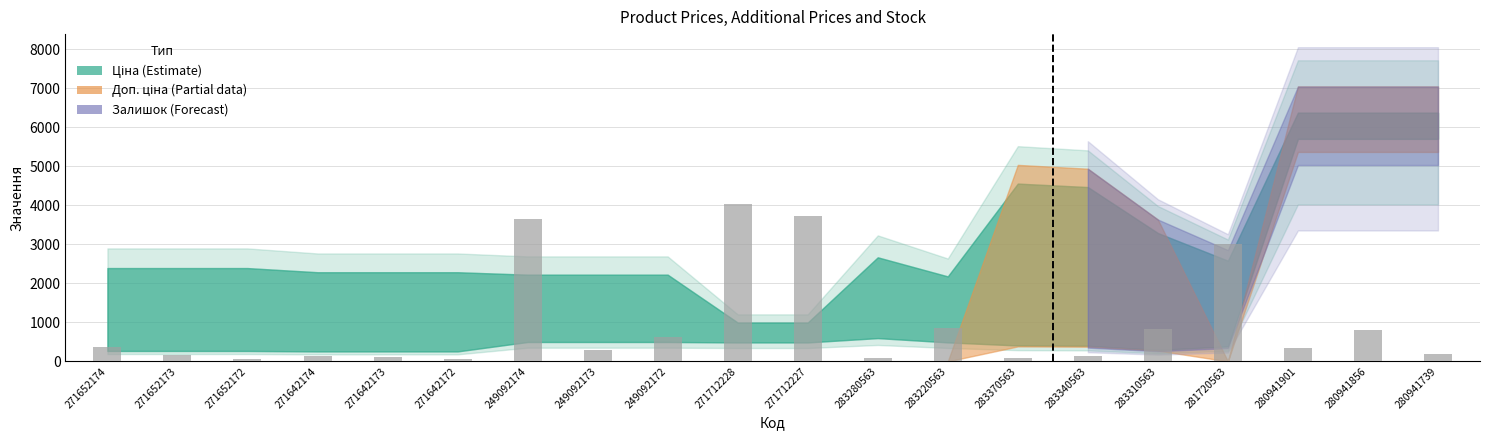

What is the sum of all values?

19514.3